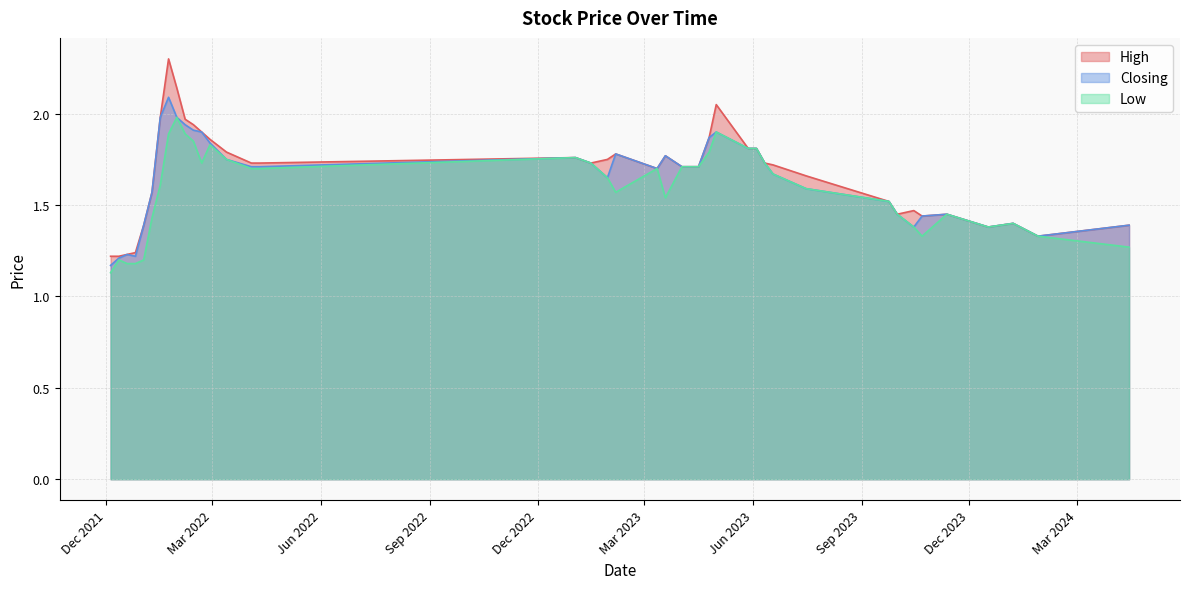

What is the sum of the Low values at 16/07/2023 and 28/01/2024?

2.9